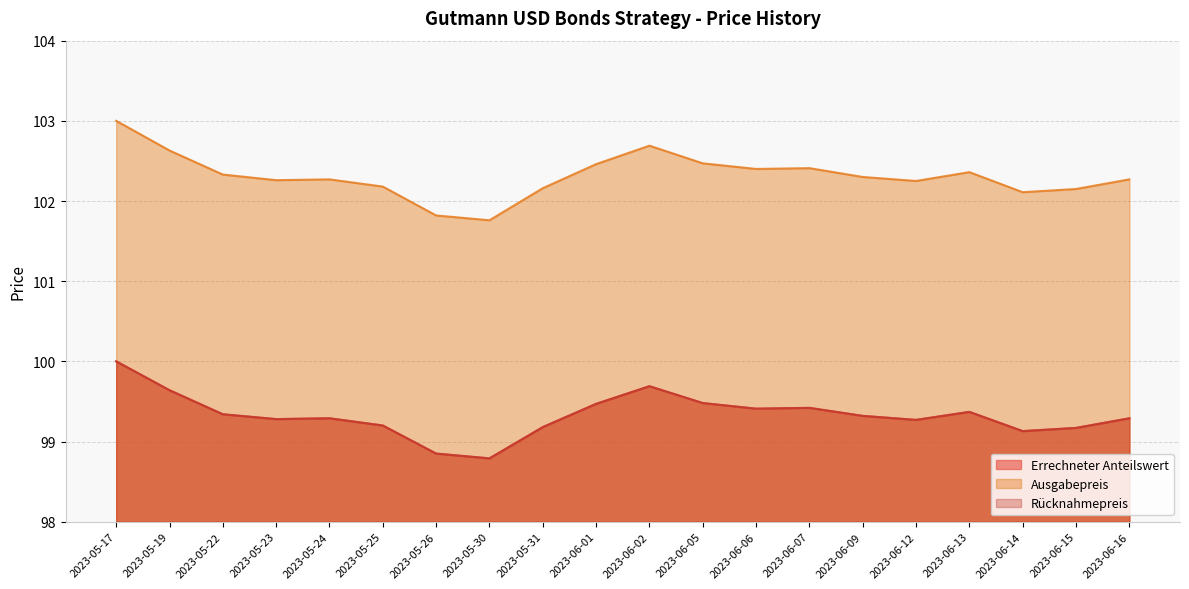

True or false: Rücknahmepreis has a value of 48.2 at 2023-05-19.

False